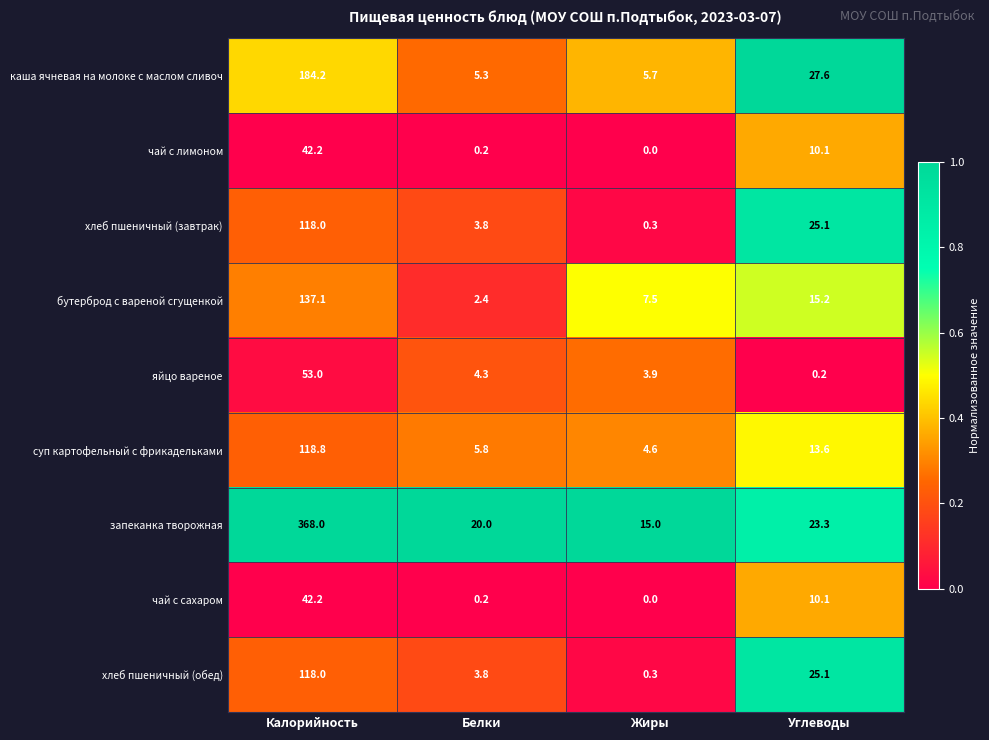

Which series has the widest spread of values?

запеканка творожная